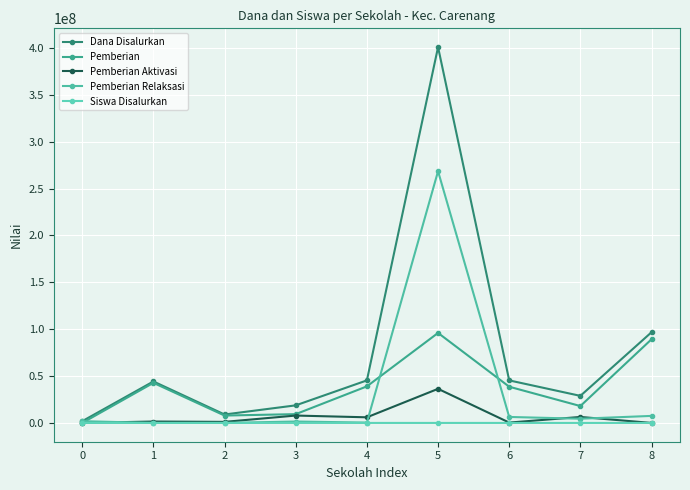

How many lines are shown in the chart?

5